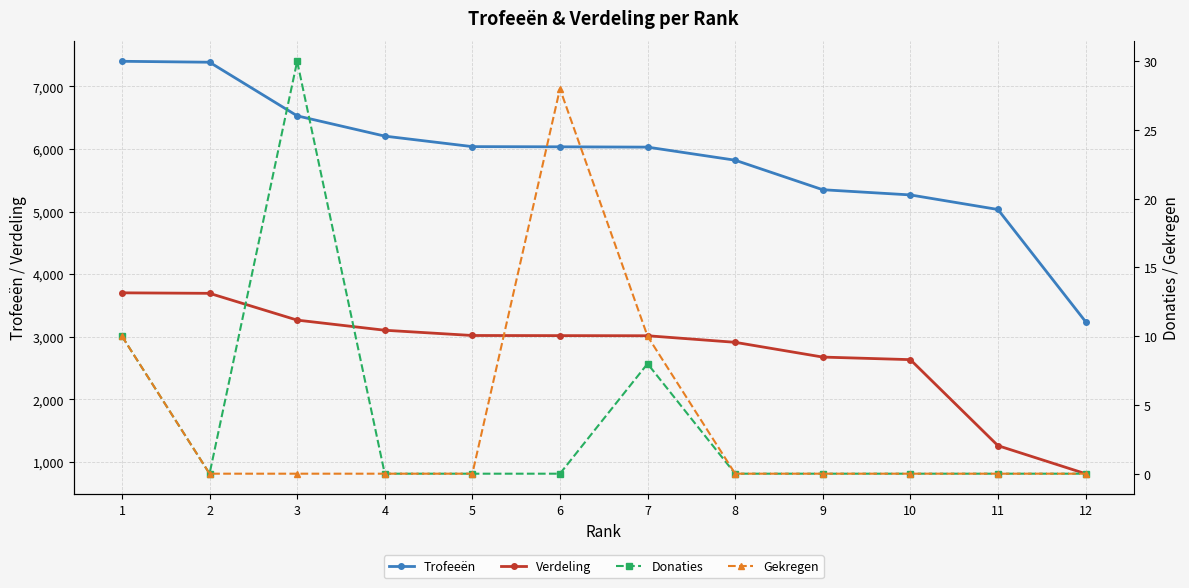

Where is Trofeeën nearest to the value 5321?

9